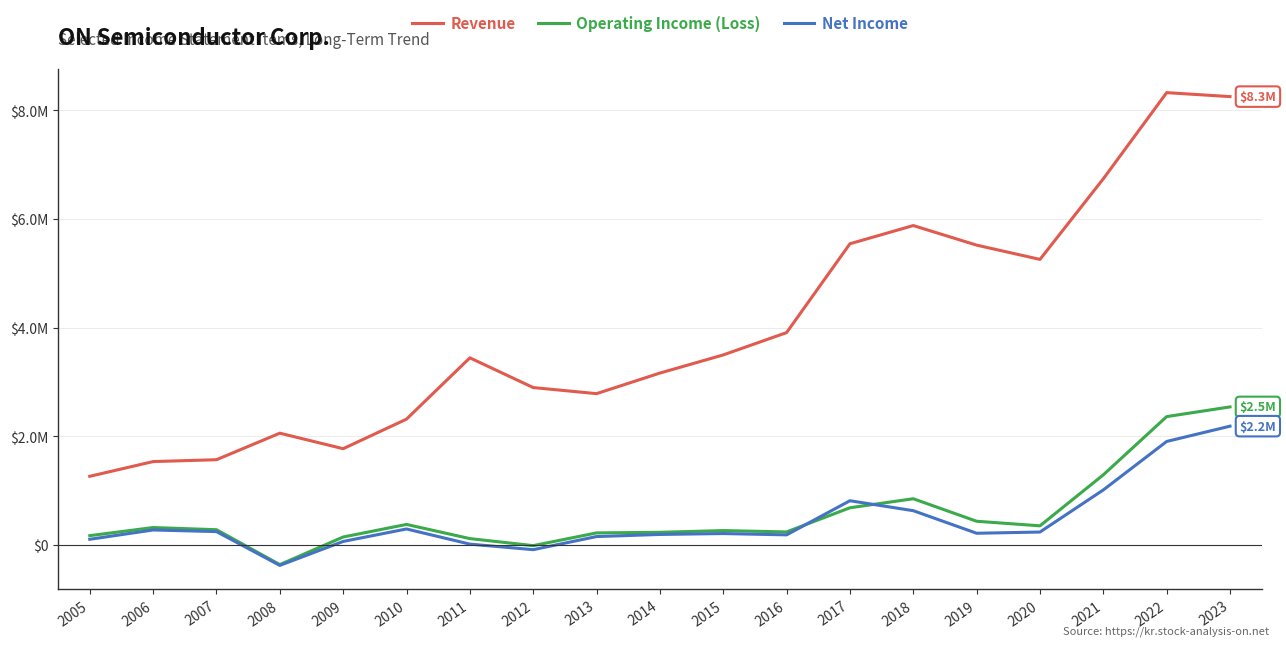

What is the value of the Operating Income (Loss) point at the 3rd from the left?

277200